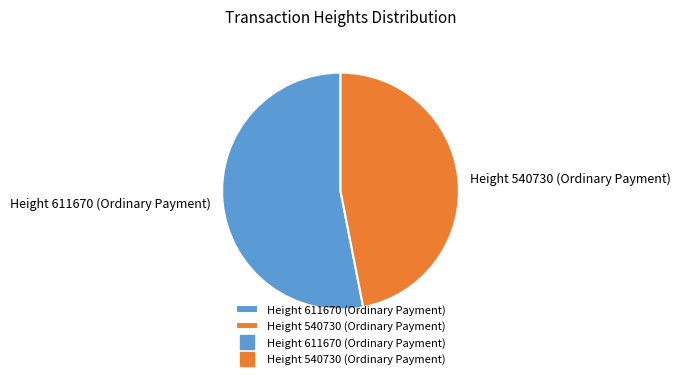

Which slice is the smallest?

Height 540730 (Ordinary Payment)